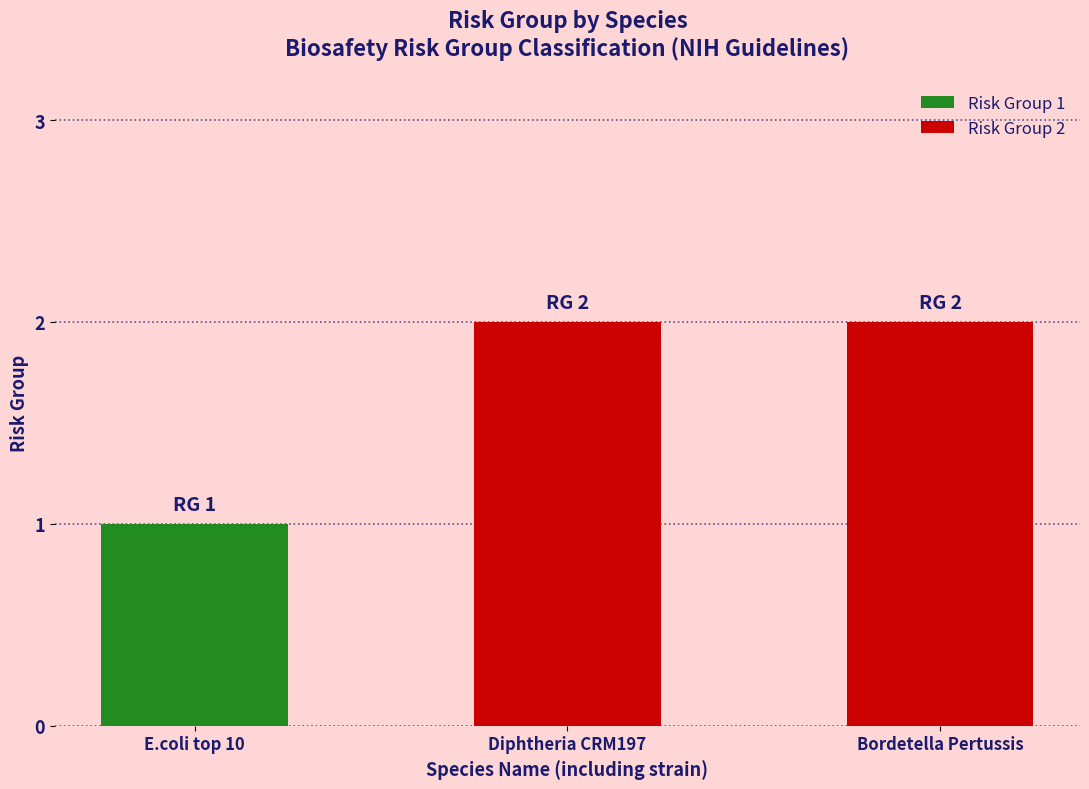

What is the label of the 1st bar from the right?

Bordetella Pertussis